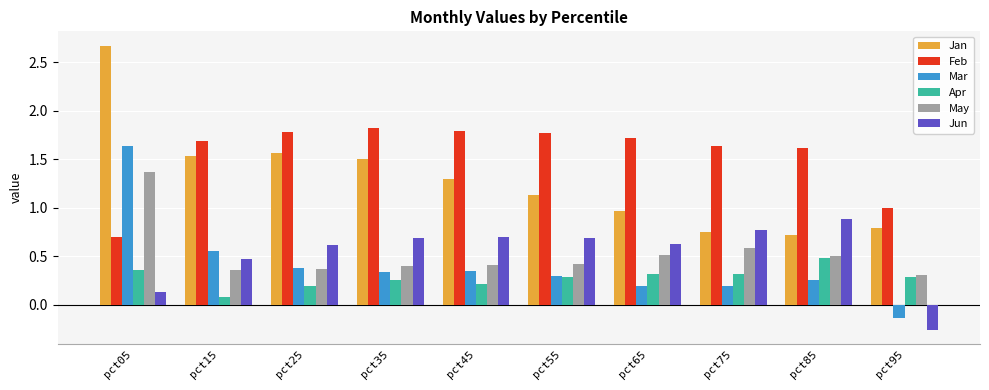

Rank the series at pct35 from highest to lowest value.

Feb, Jan, Jun, May, Mar, Apr